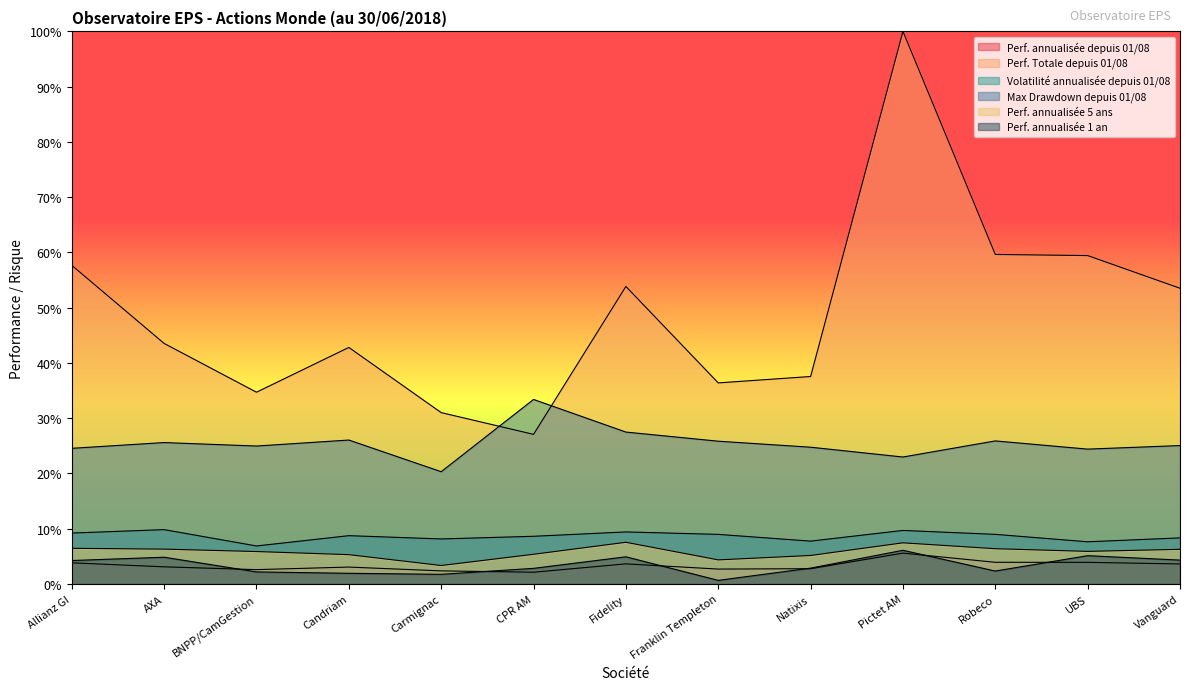

What is the spread (max minus min) of values at Robeco?

0.6